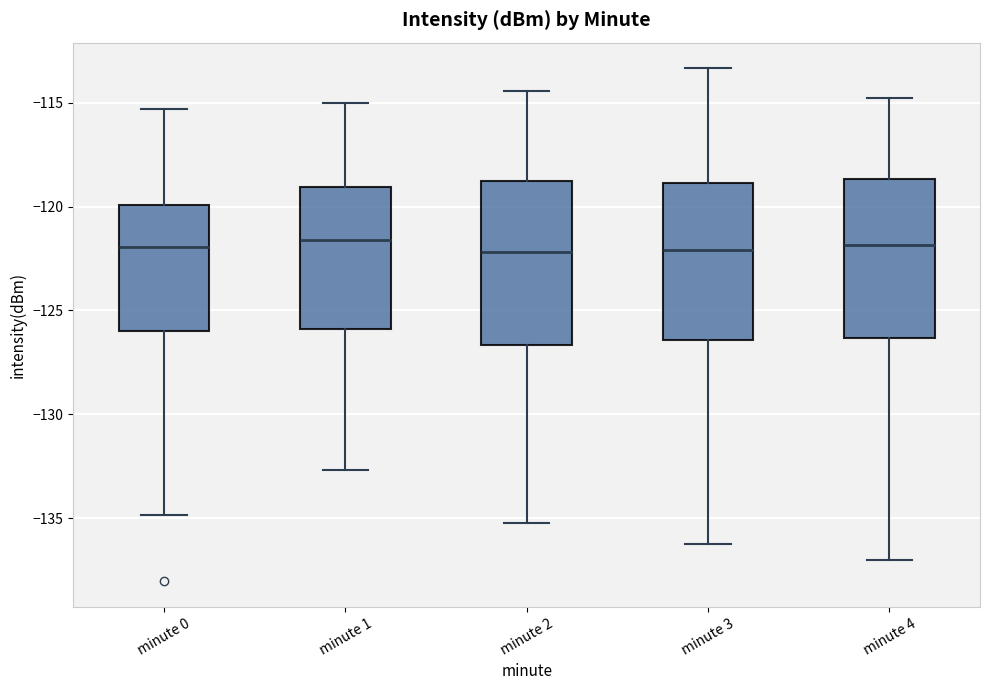

Where does the lower whisker of the box for minute 4 end on the y-axis? The values are not printed on the chart, so give them approximately, as read against the axis.

-137.0